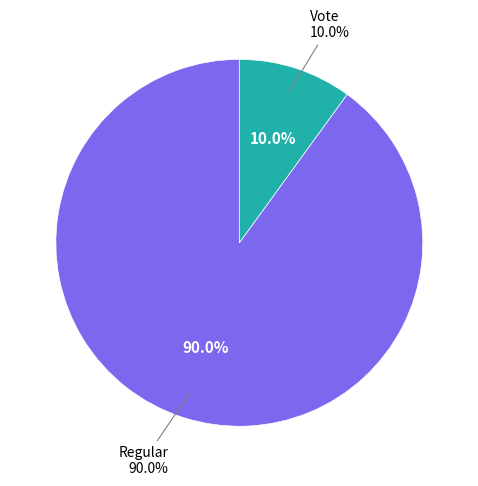

What is the ratio of the value at Vote to the value at Regular?

0.1